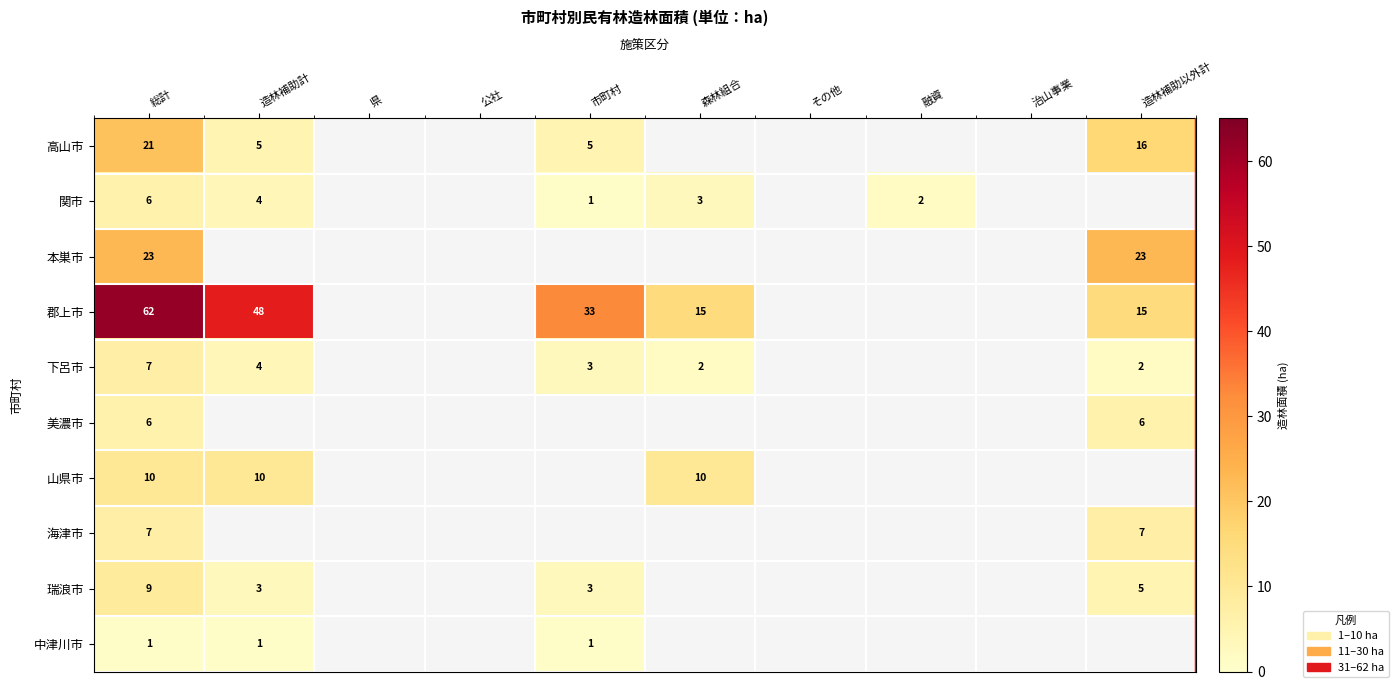

The value of 高山市 at 総計 is 28. True or false?

False